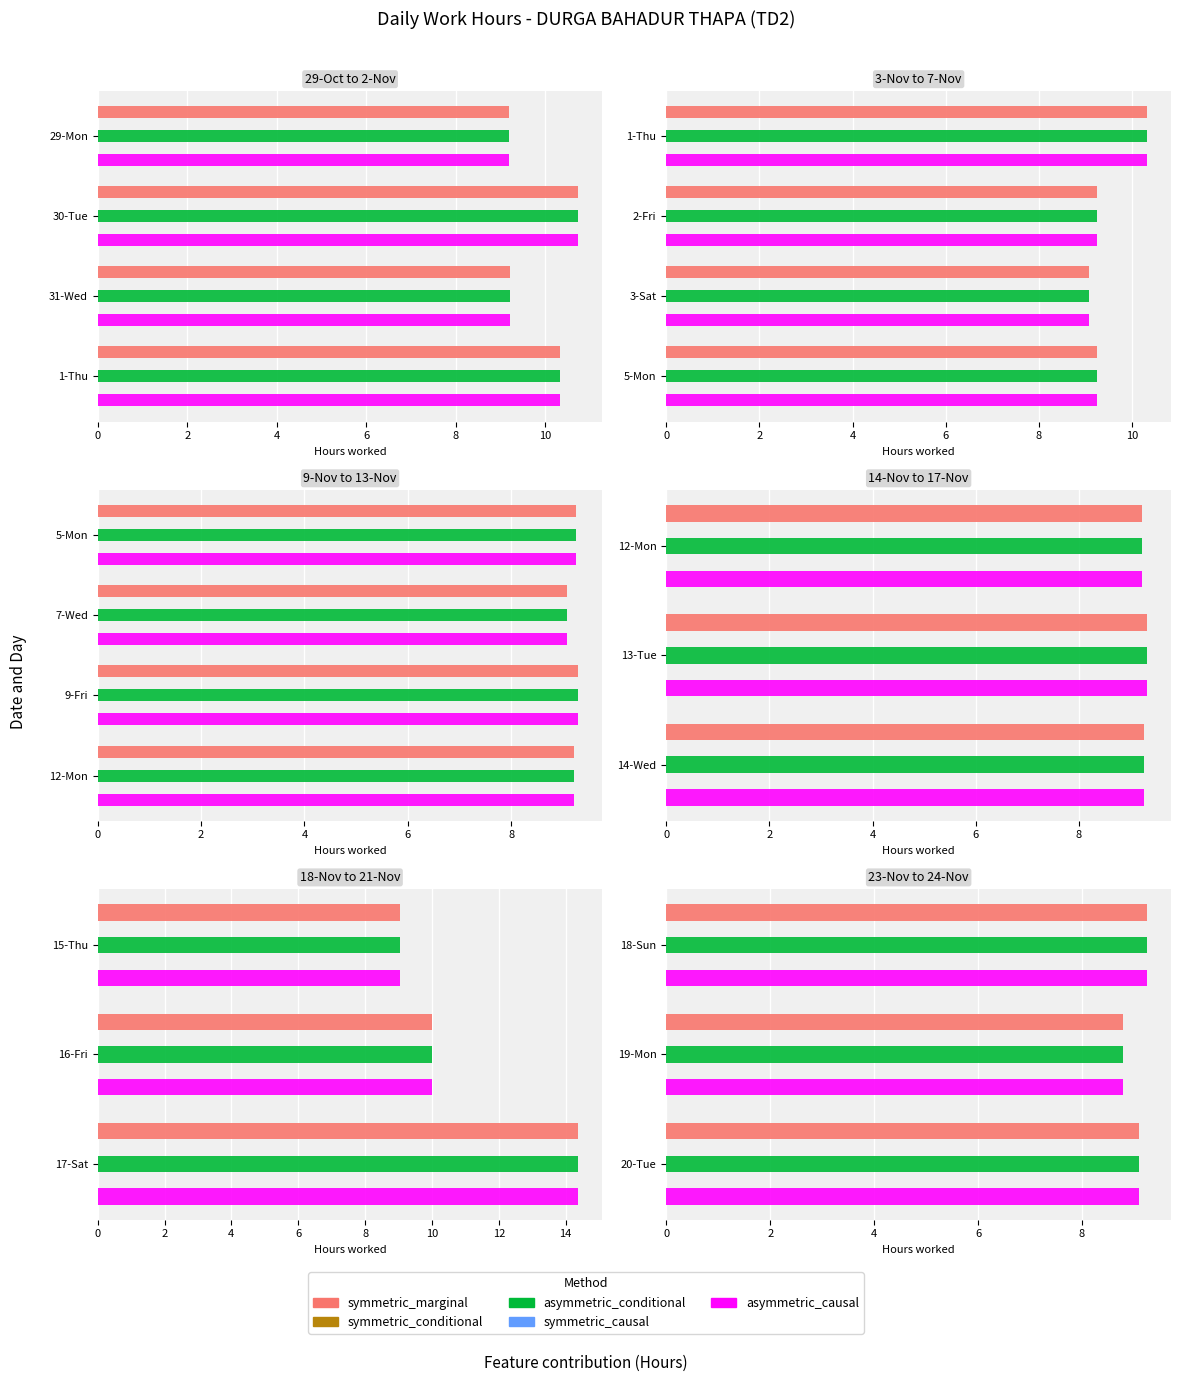

Between 20-Tue and 19-Mon, which is larger?

20-Tue